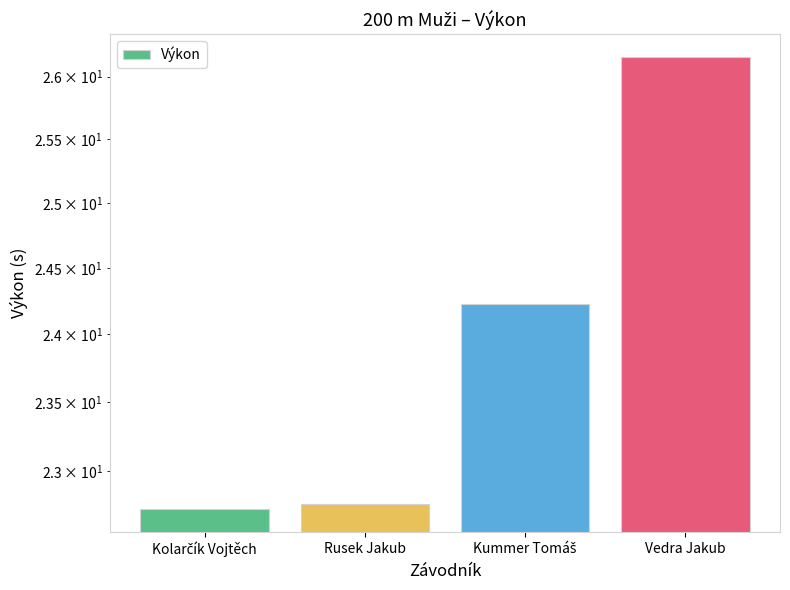

Approximately how many times larger is the value at Kolarčík Vojtěch compared to Rusek Jakub?

1.0